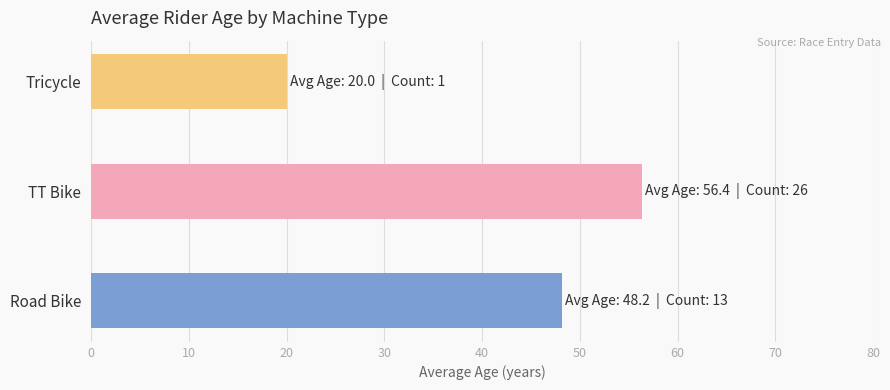

Which label corresponds to the largest value in the chart?

TT Bike